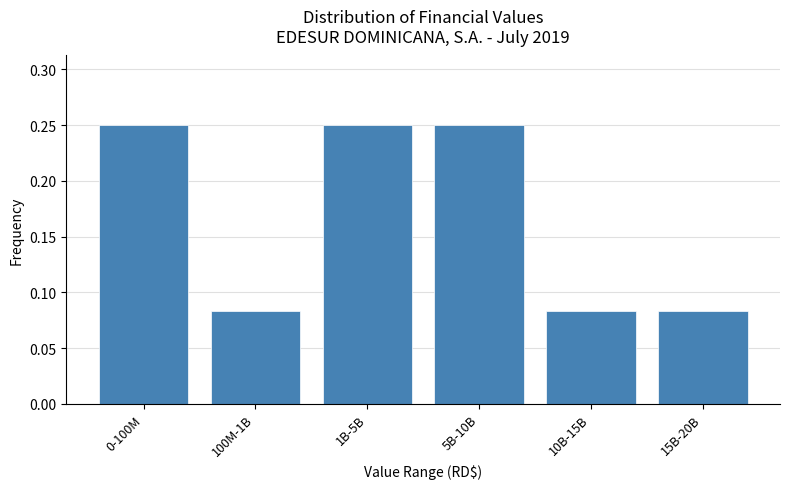

The value at 5B-10B is 0.4. True or false?

False